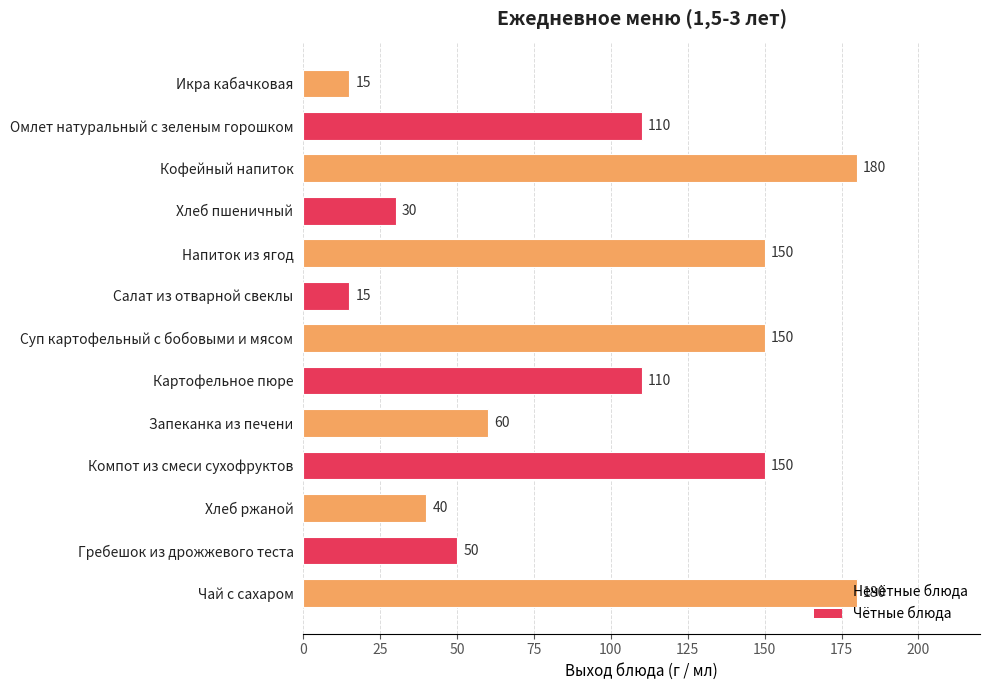

What is the sum of all values?

1240